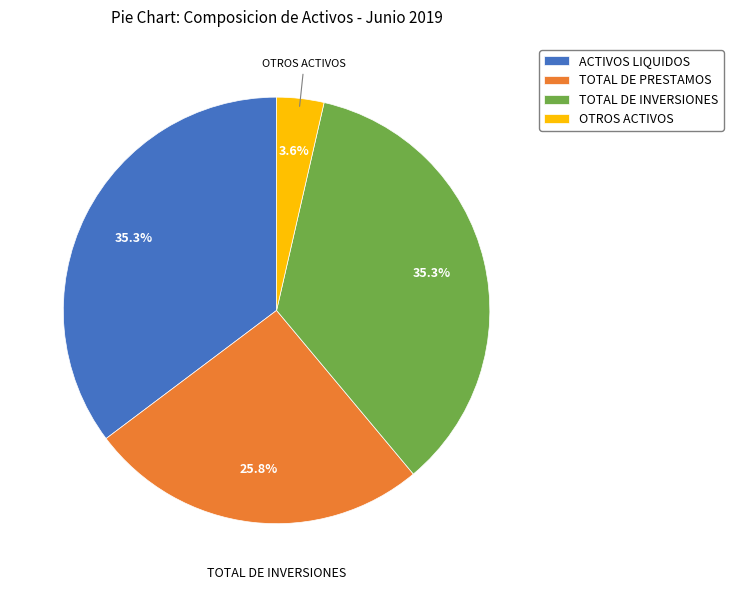

Is the sum of ACTIVOS LIQUIDOS and OTROS ACTIVOS greater than half?

No